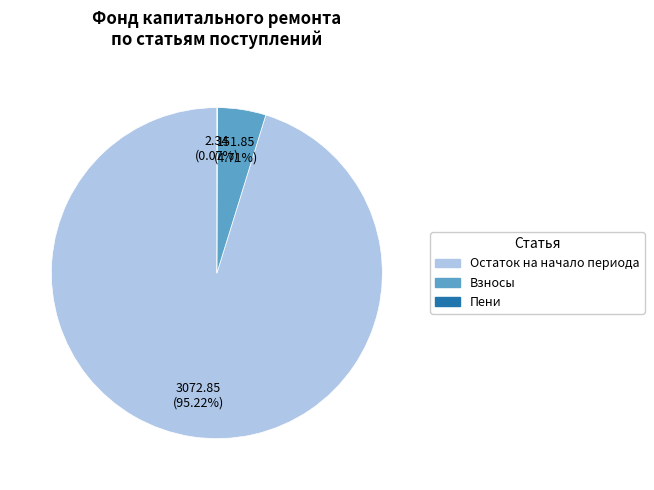

Is there any slice that represents more than half of the pie?

Yes